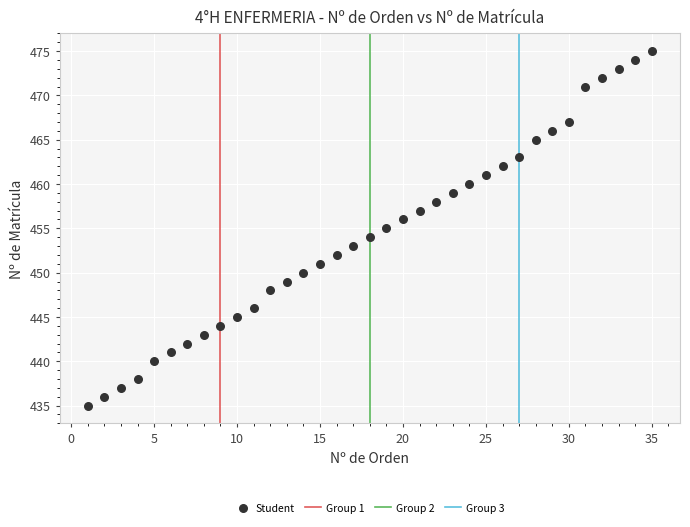

What is the range of Y values (max minus min)?

40